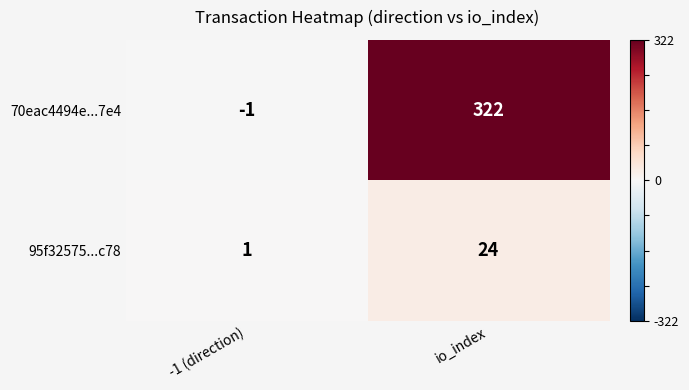

What is the difference between the maximum and minimum values in the 95f32575...c78 series?

23